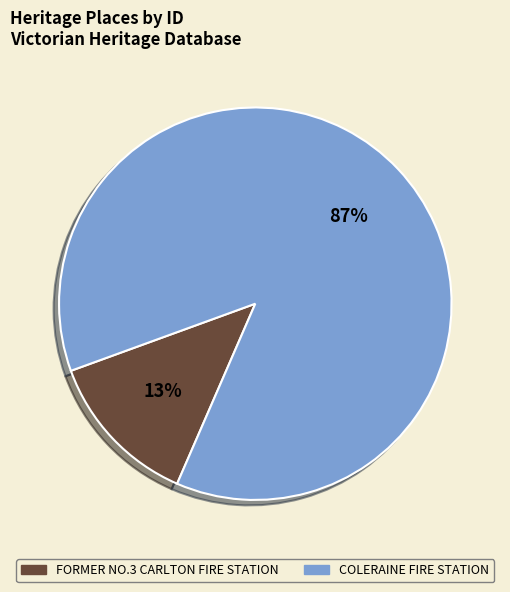

Rank the categories by value from lowest to highest.

FORMER NO.3 CARLTON FIRE STATION, COLERAINE FIRE STATION